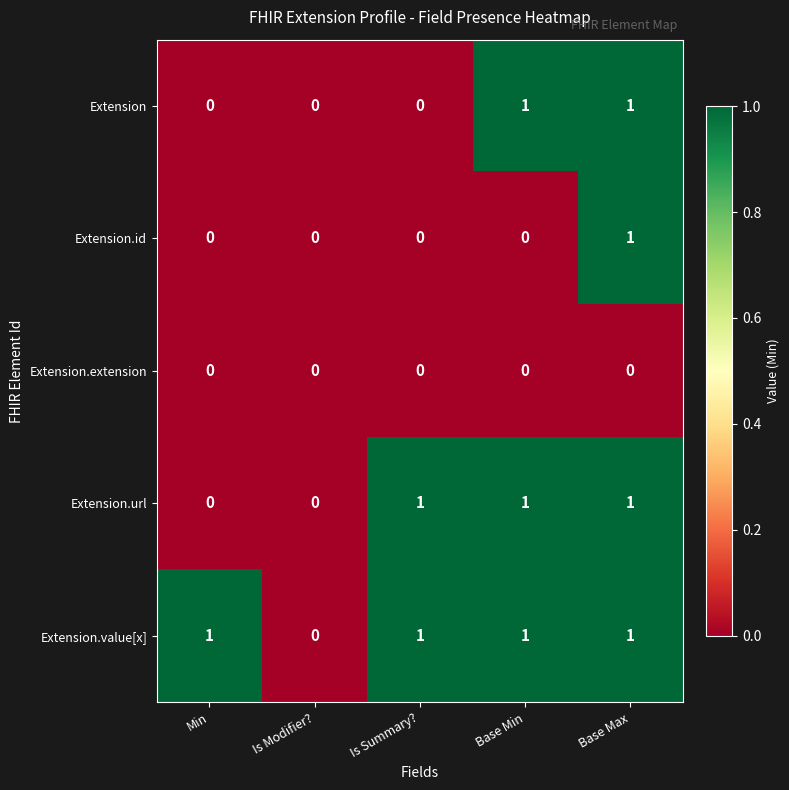

Rank the series by their average value, from highest to lowest.

Extension.value[x], Extension.url, Extension, Extension.id, Extension.extension